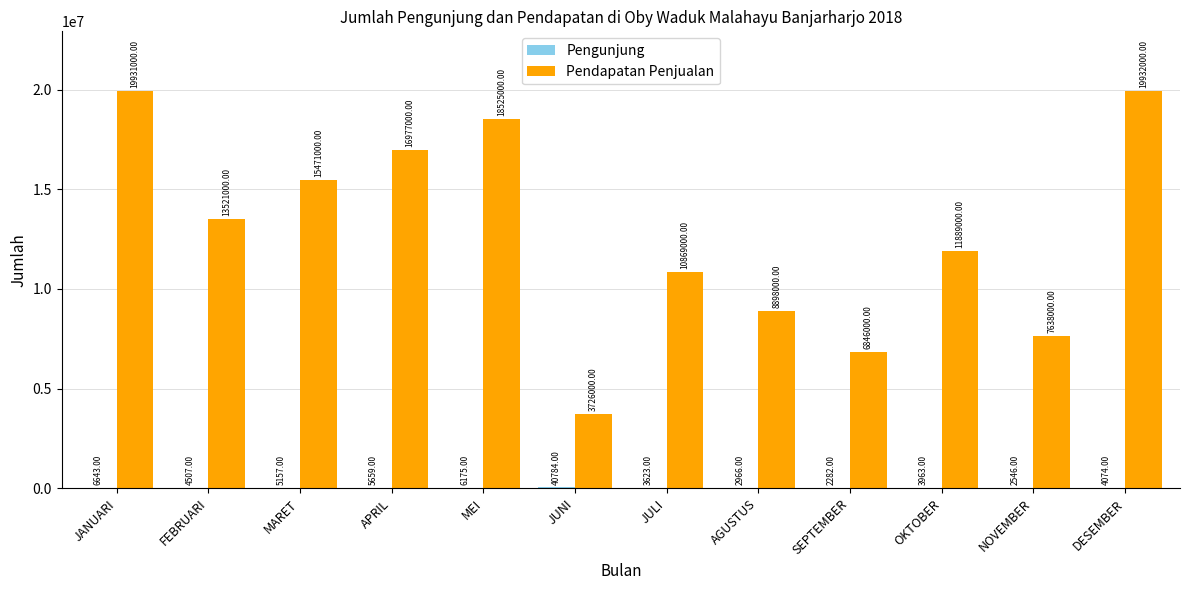

At which category does the chart reach its peak across all series?

DESEMBER